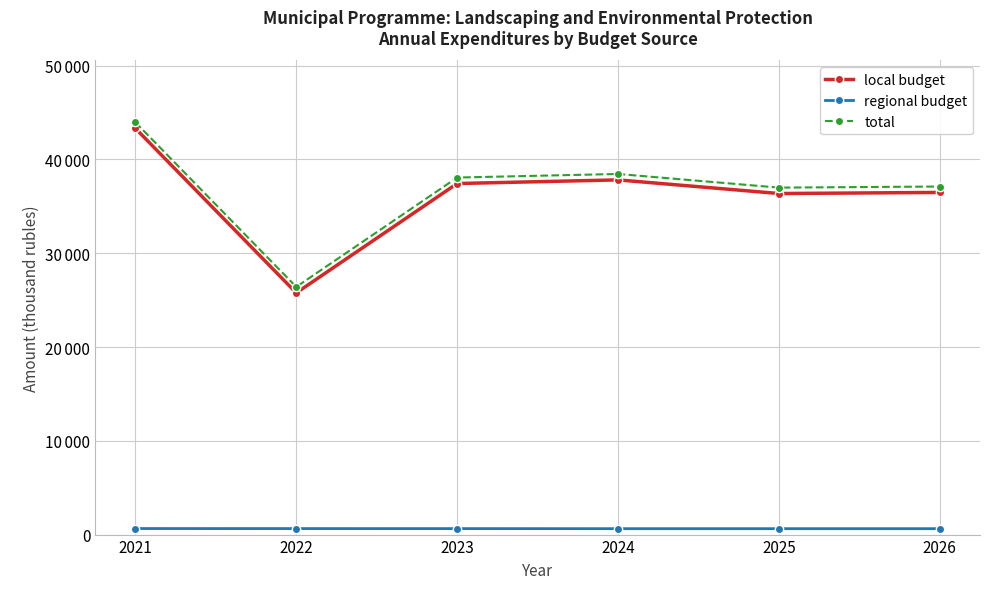

What are all the series names shown in the legend?

local budget, regional budget, total